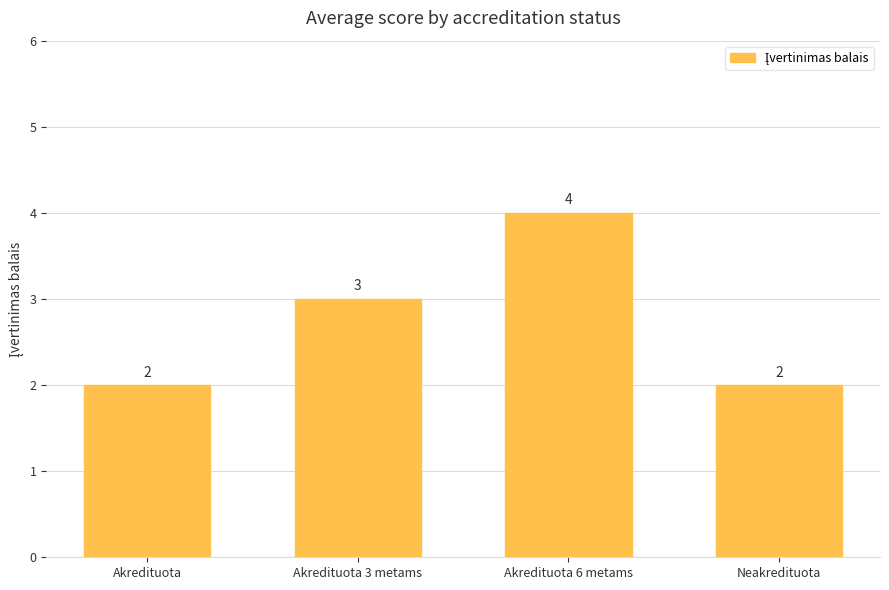

Which has a higher value, Akredituota 3 metams or Neakredituota?

Akredituota 3 metams